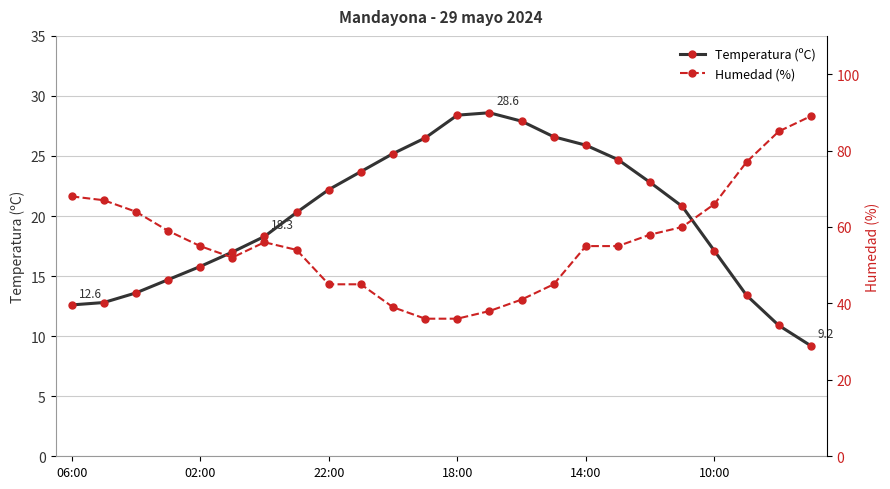

The value of Temperatura (ºC) at 06:00 is 12.6. True or false?

True